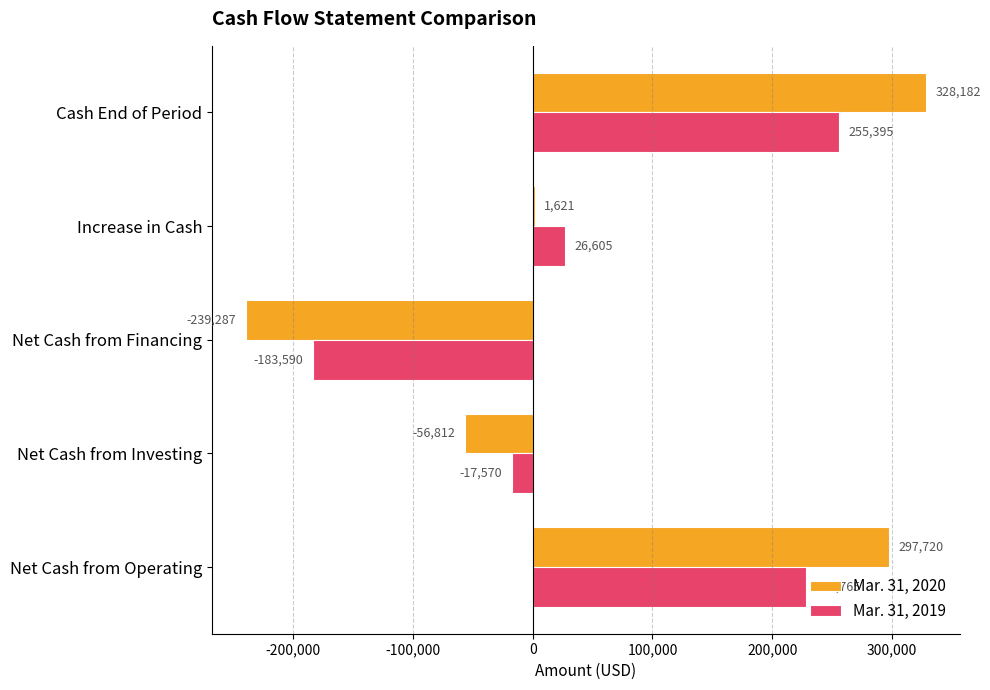

What is the maximum value for Mar. 31, 2020?

328182